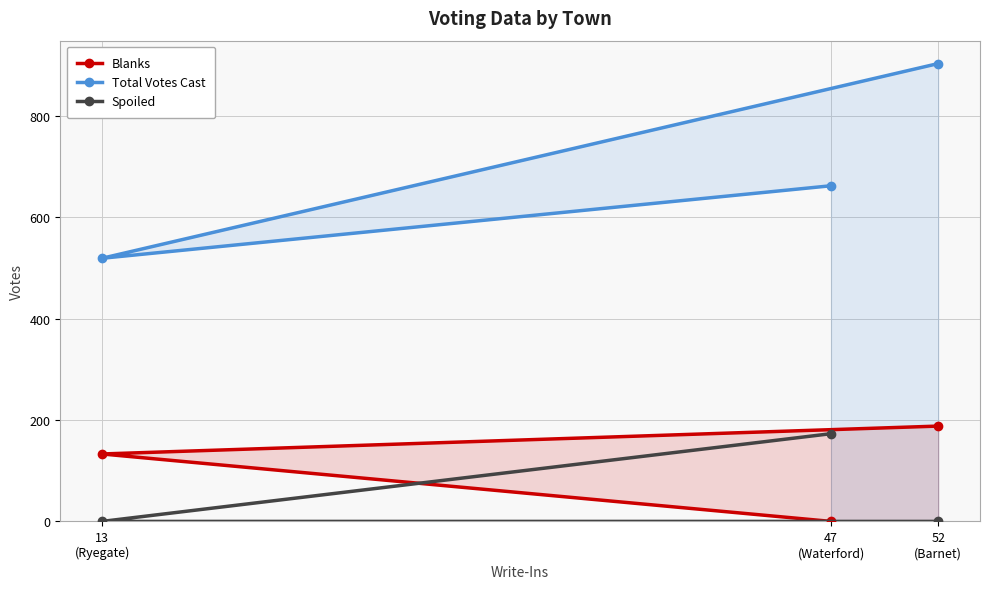

Does the chart display data point markers on the line(s)?

Yes